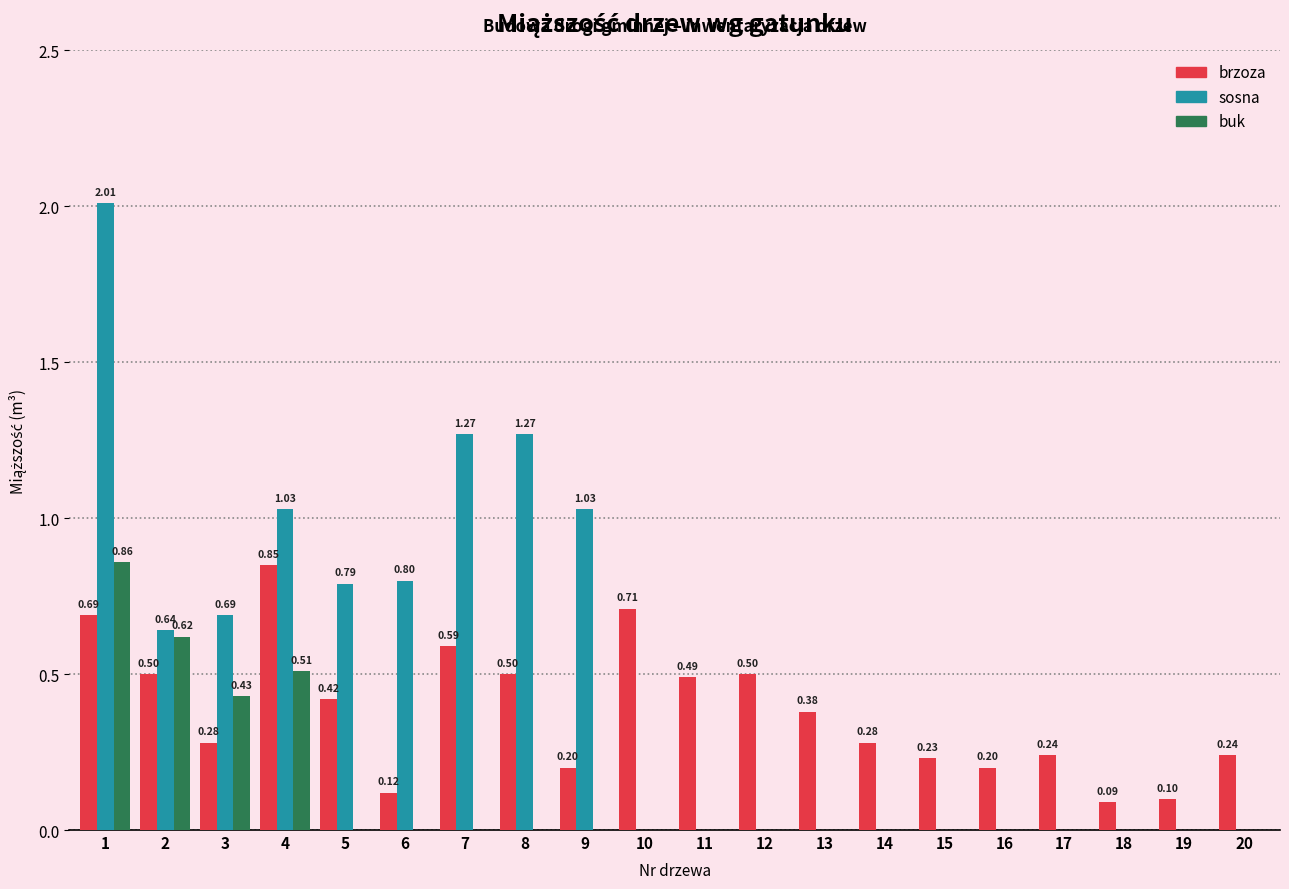

How many categories are shown in the chart?

20